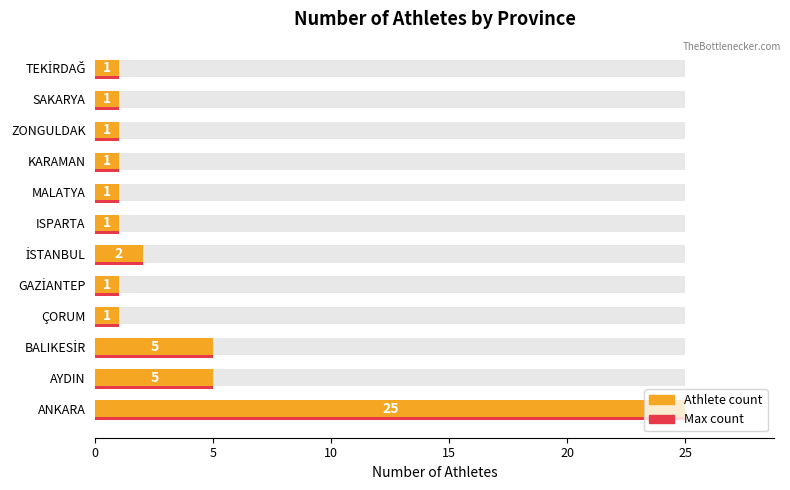

What is the sum of all Max count values?

45